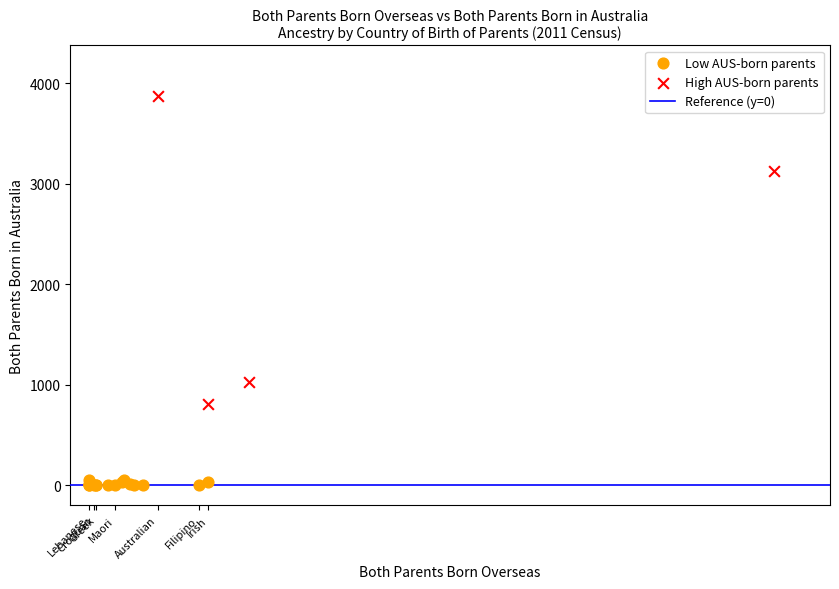

Which series has the widest spread of Y values?

High AUS-born parents